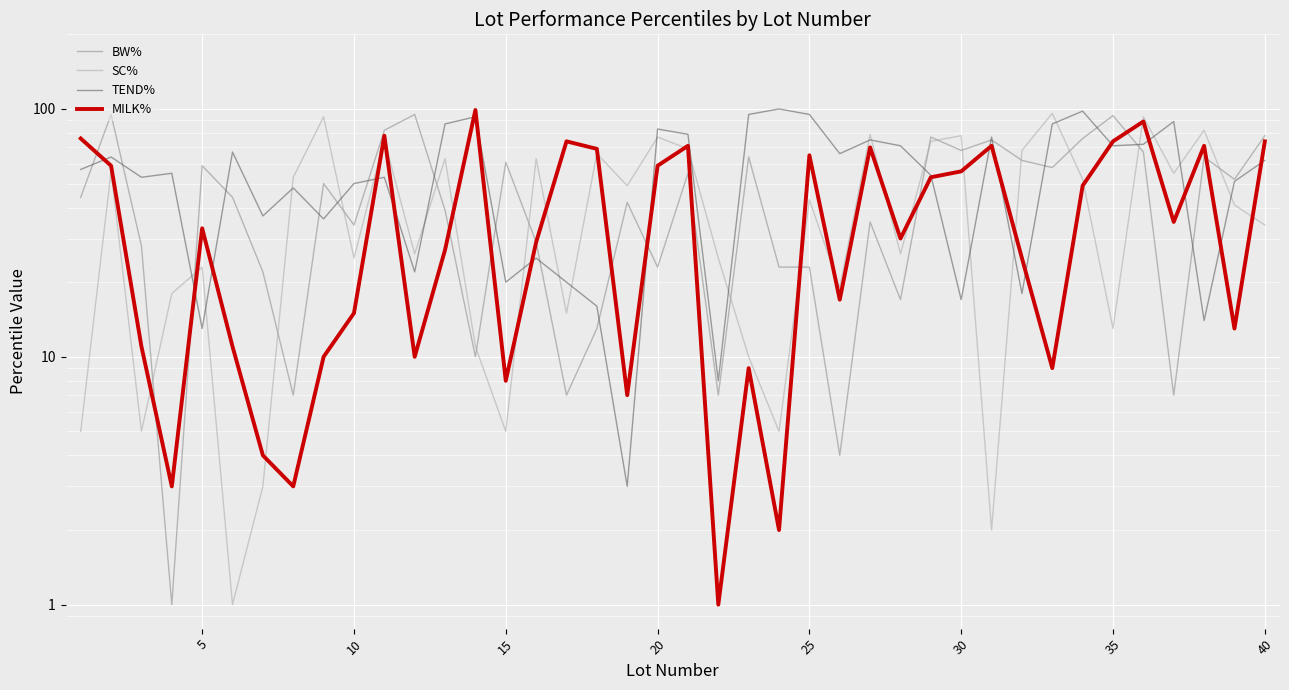

Between 34 and 10, which is larger?

34